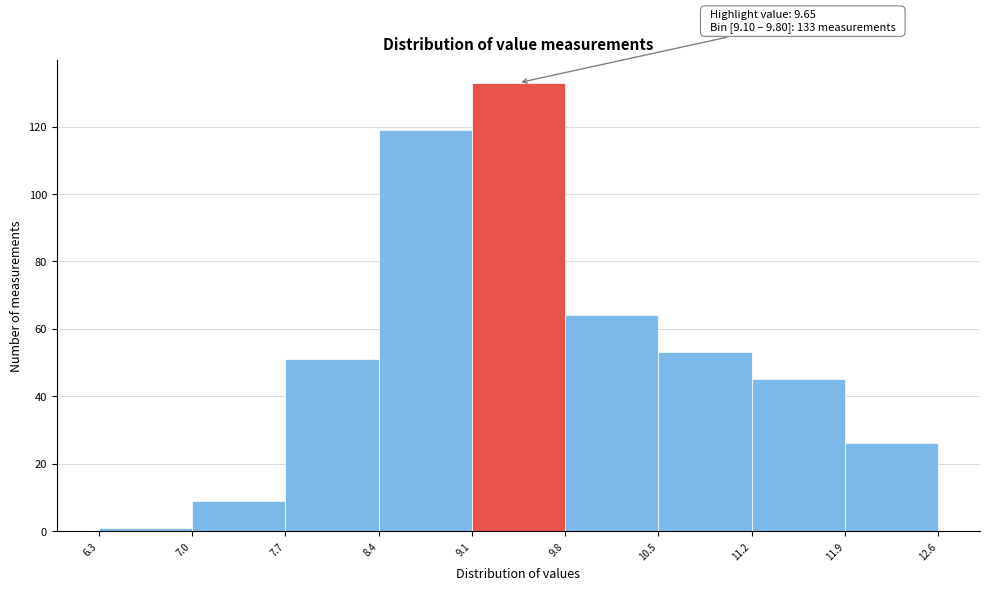

Over which range of the x-axis is the bar tallest?

9.1 to 9.8